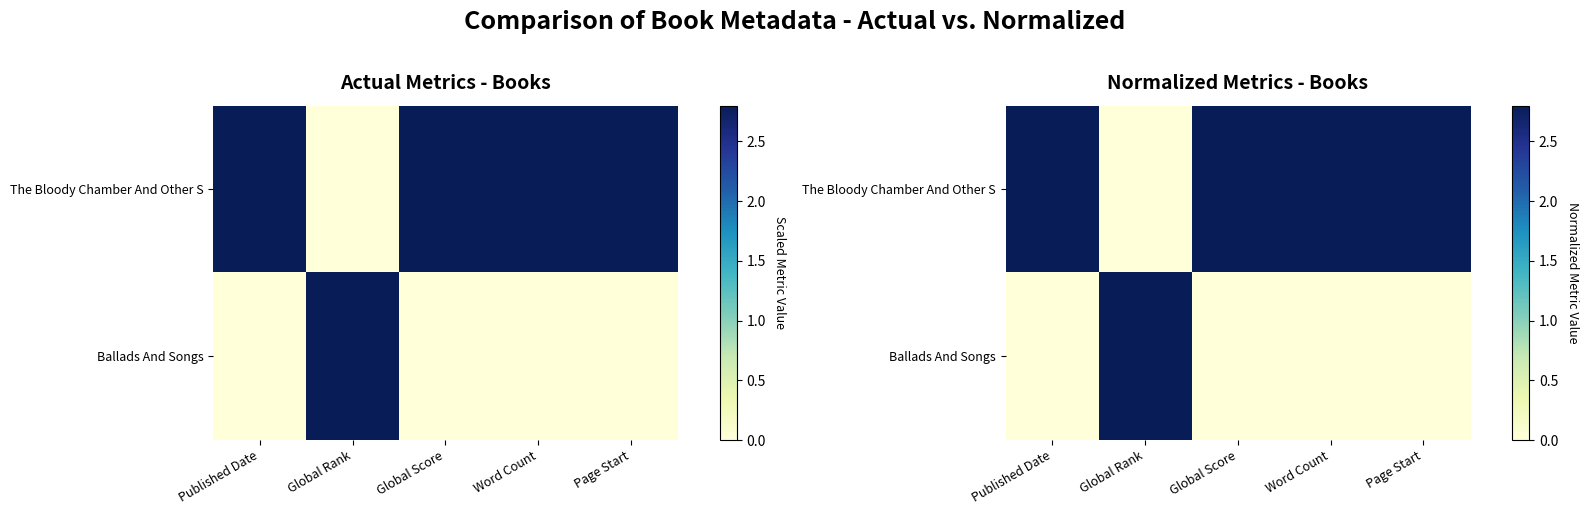

At which label is Ballads And Songs closest to 1?

Published Date